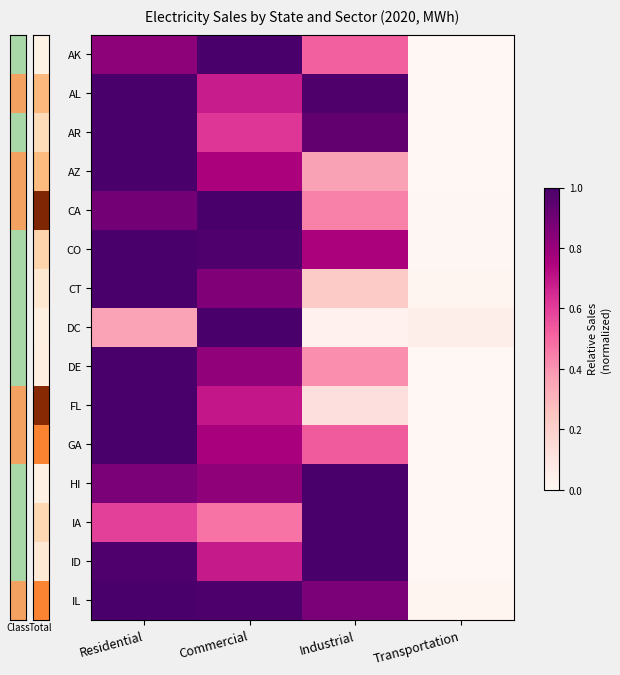

What is the spread (max minus min) of values at Residential?

0.6